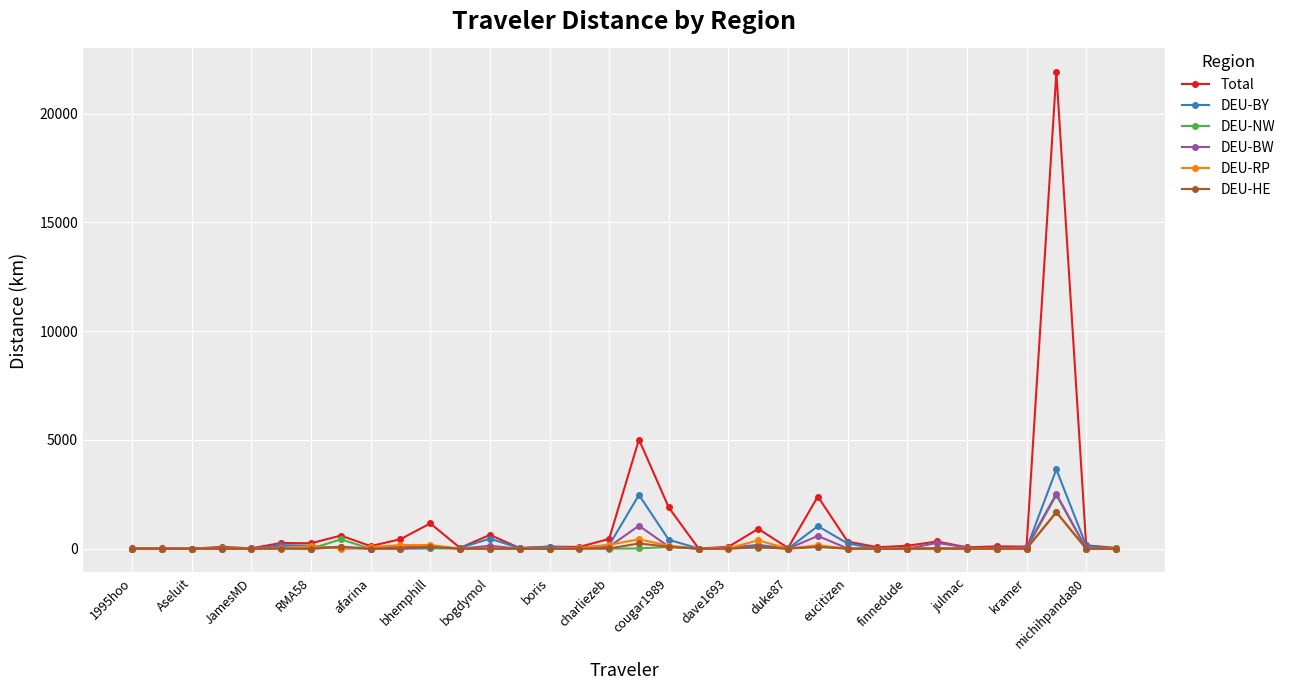

How many data points in DEU-BW are above 13?

17